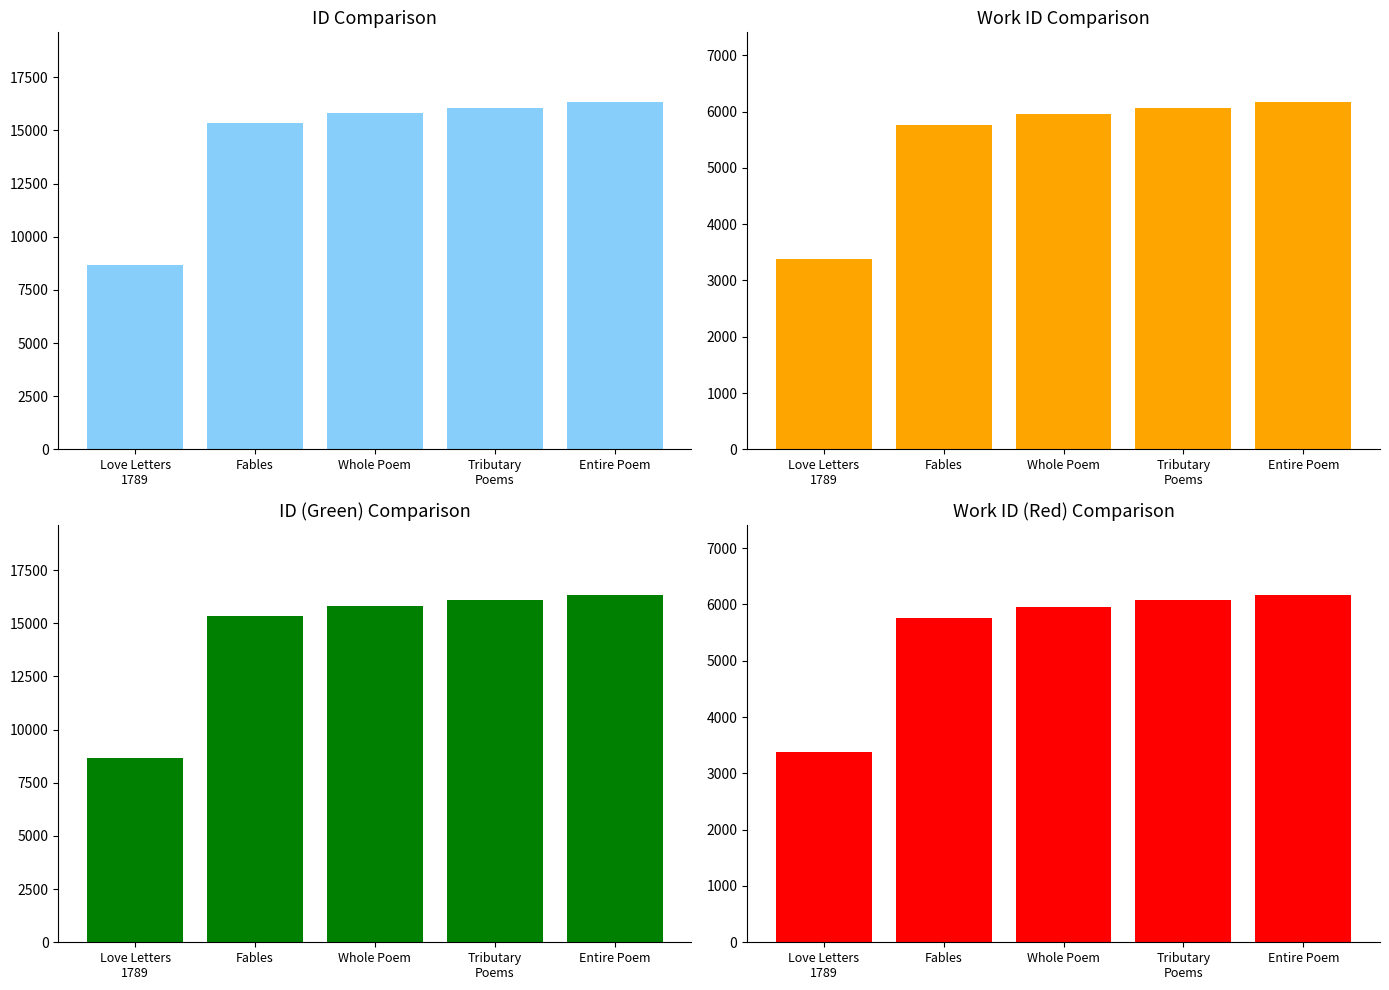

How many values in the id series exceed 15804?

2